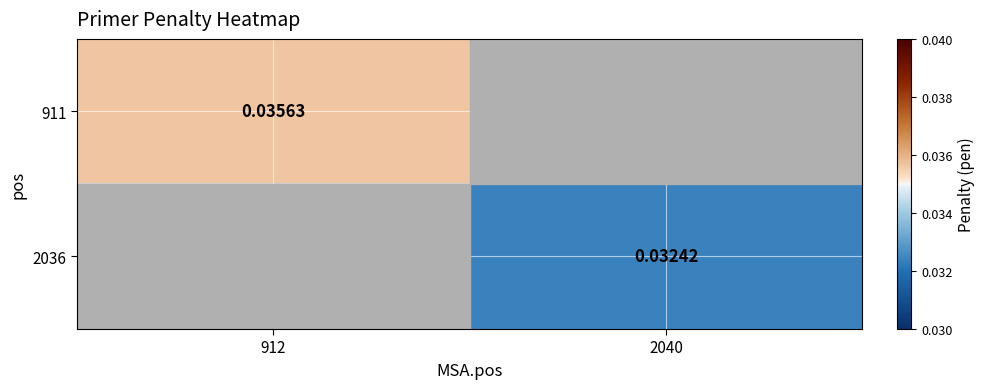

The 2036 series shows 0.0 at 2040. True or false?

True